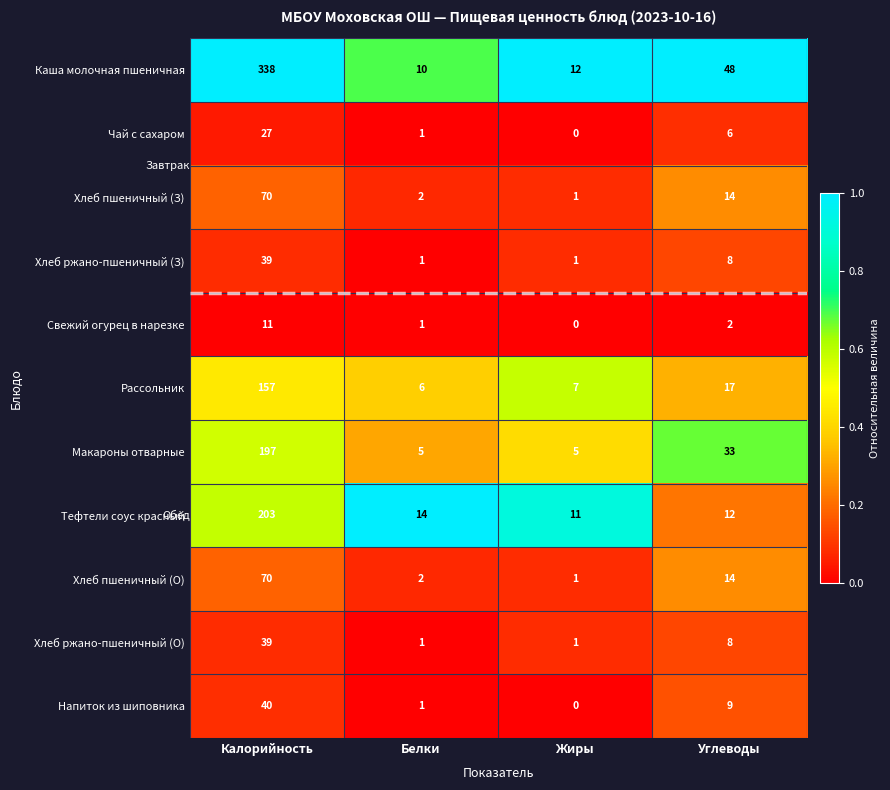

Which label corresponds to the largest value in the chart?

Калорийность